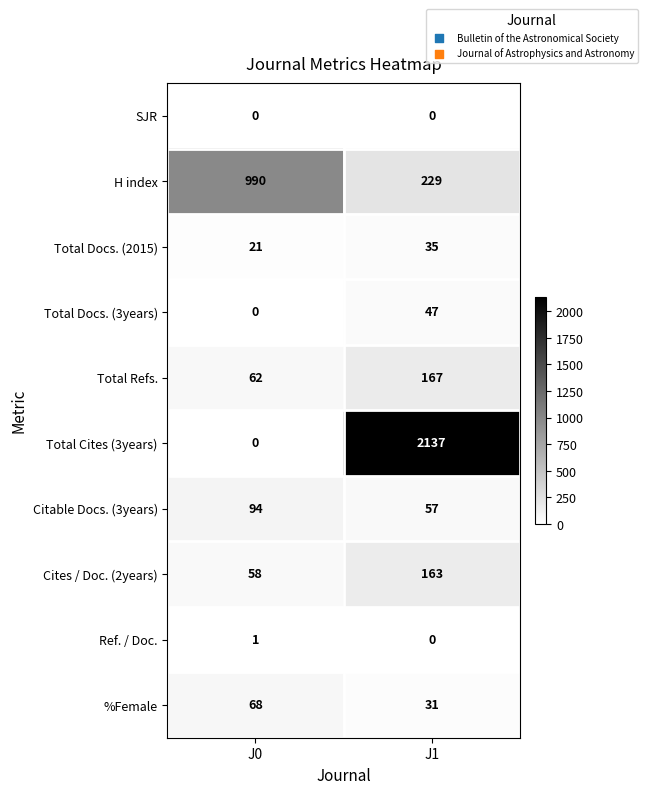

True or false: %Female has a value of 51 at J1.

False